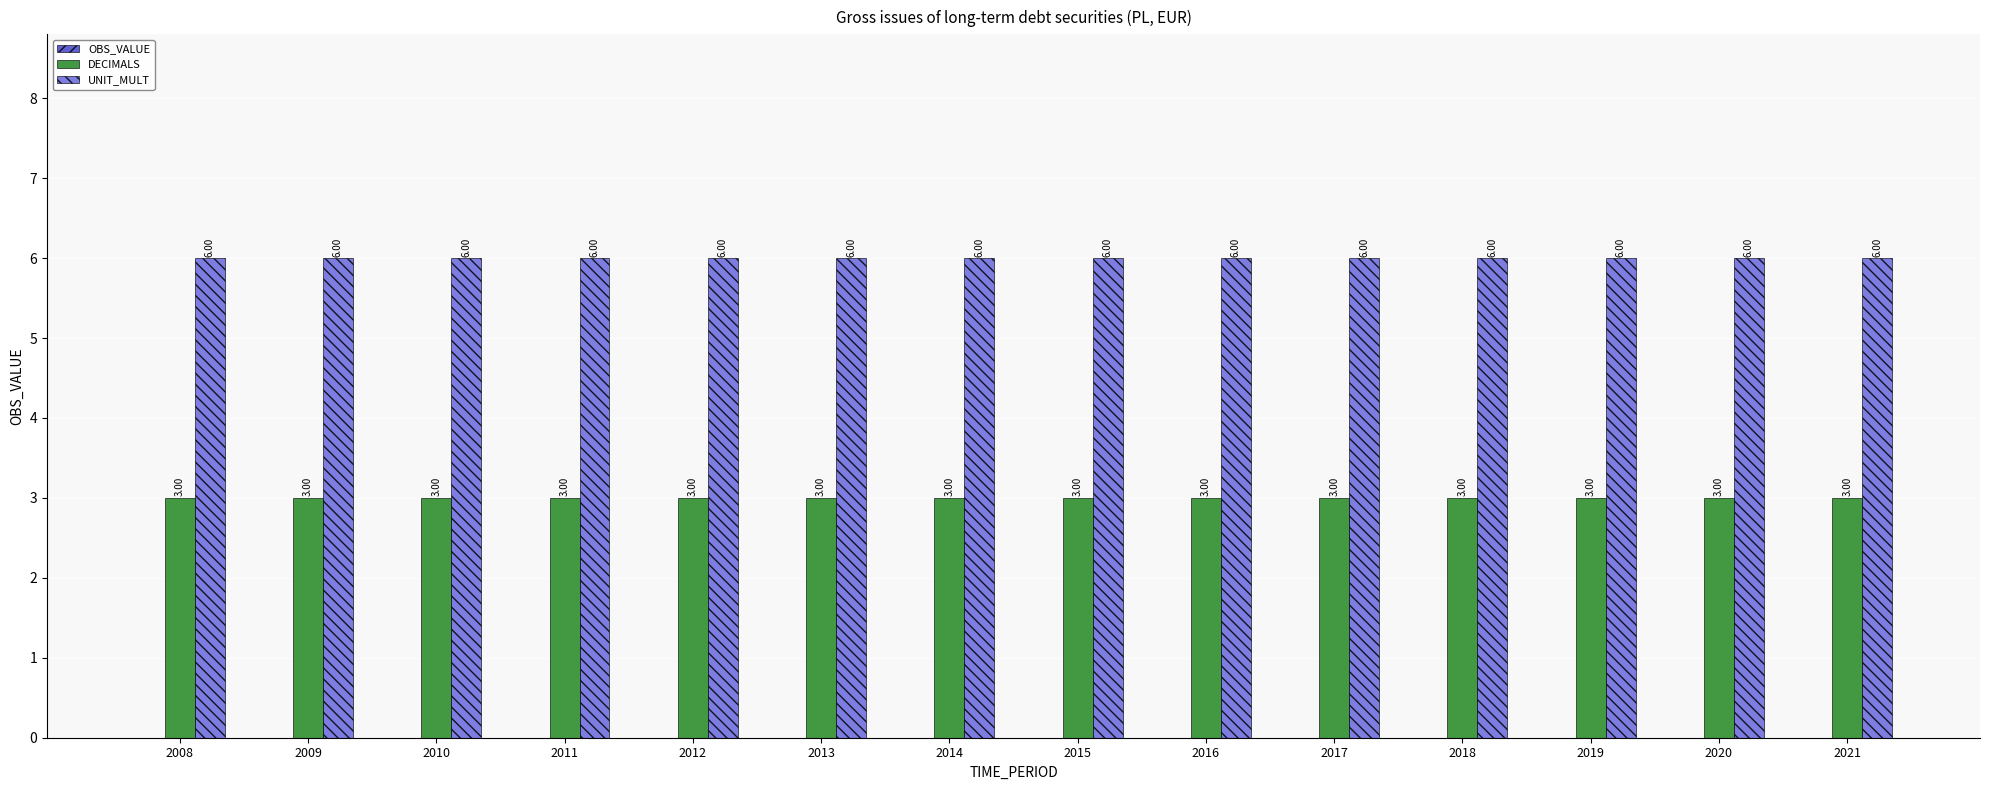

At how many categories does at least one series exceed 3?

14